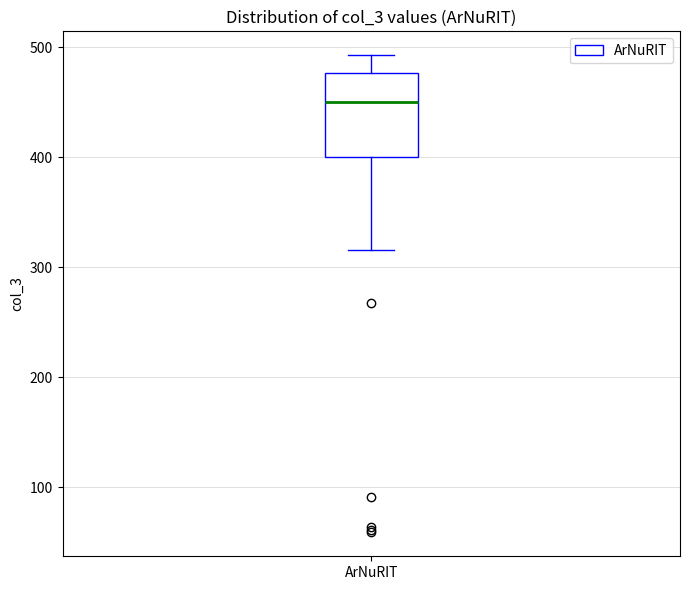

Where does the median line of the box for ArNuRIT sit on the y-axis? The values are not printed on the chart, so give them approximately, as read against the axis.

450